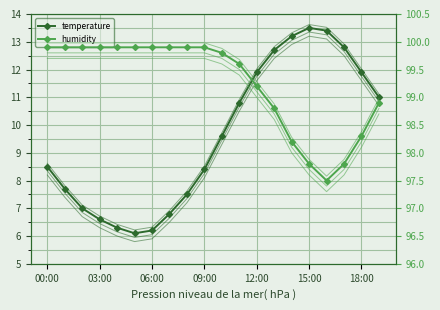

The temperature series shows 8.5 at 00:00. True or false?

True